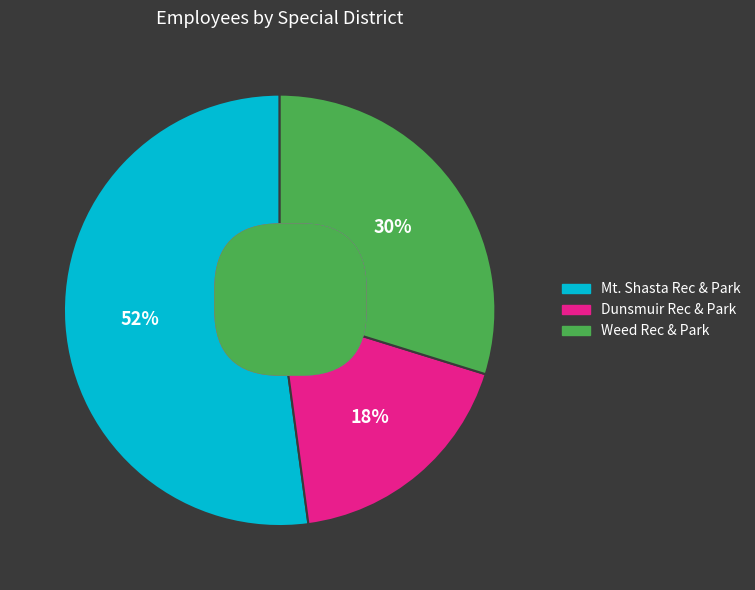

To the nearest percent, what percentage of the pie is Weed Recreation and Park District?

30%